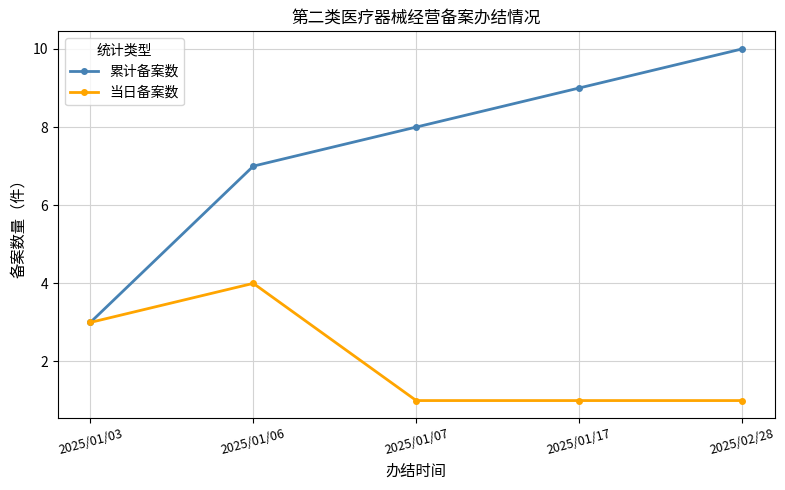

At how many categories does at least one series exceed 6?

4